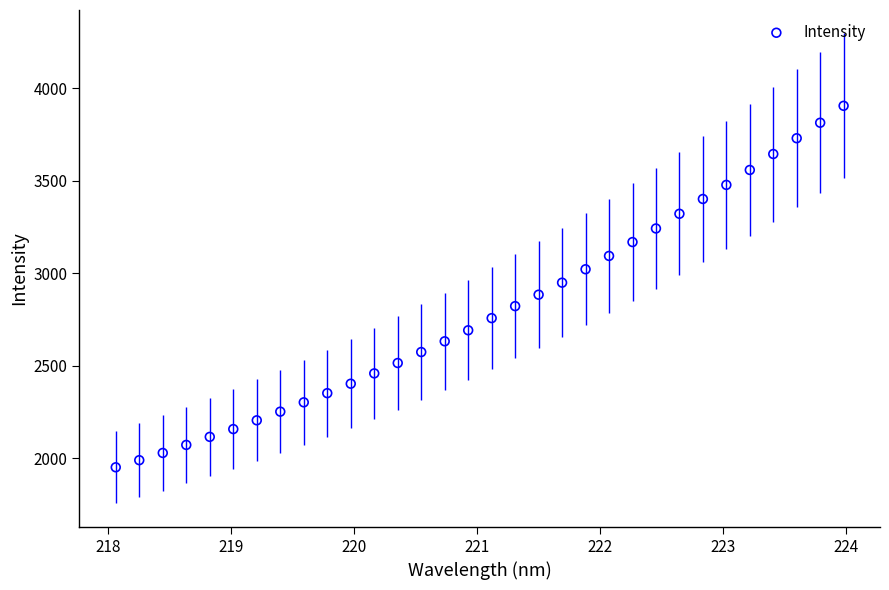

What is the range of Y values (max minus min)?

1951.5